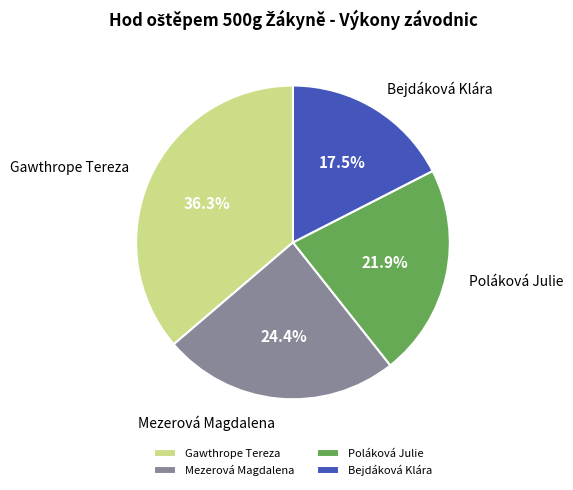

To the nearest percent, what is the average slice percentage?

25%